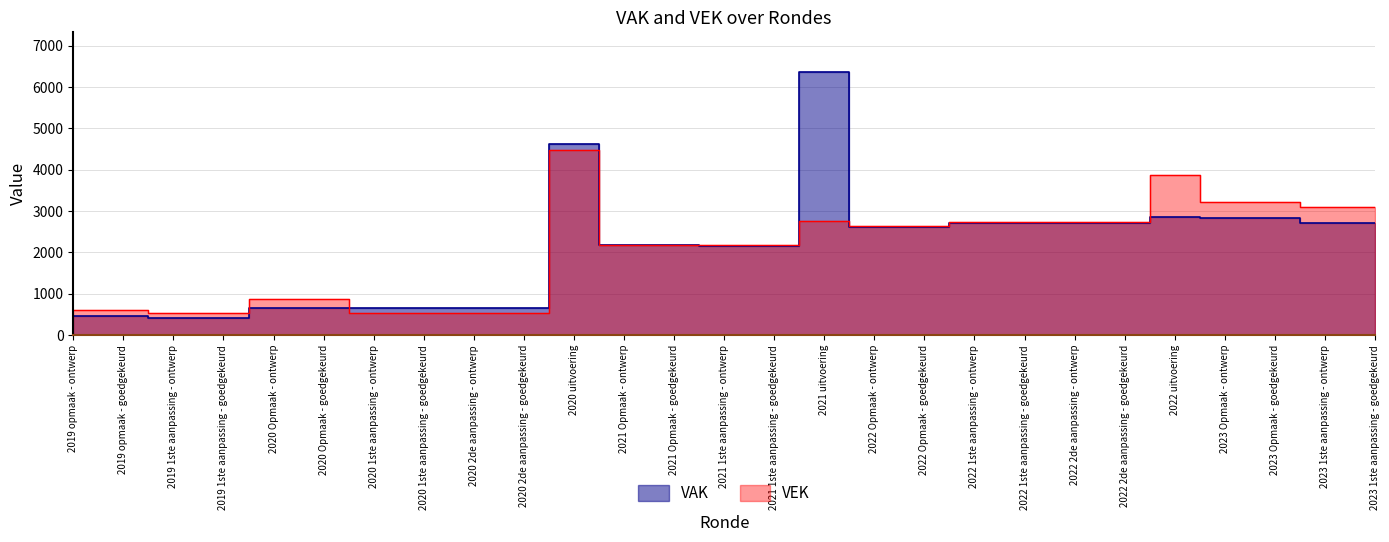

Reading left to right, what are all the values shown in this chart?

VAK: 2019 opmaak - ontwerp=463	2019 opmaak - goedgekeurd=463	2019 1ste aanpassing - ontwerp=412	2019 1ste aanpassing - goedgekeurd=412	2020 Opmaak - ontwerp=645	2020 Opmaak - goedgekeurd=645	2020 1ste aanpassing - ontwerp=651	2020 1ste aanpassing - goedgekeurd=651	2020 2de aanpassing - ontwerp=651	2020 2de aanpassing - goedgekeurd=651	2020 uitvoering=4617	2021 Opmaak - ontwerp=2168	2021 Opmaak - goedgekeurd=2168	2021 1ste aanpassing - ontwerp=2153	2021 1ste aanpassing - goedgekeurd=2153	2021 uitvoering=6374	2022 Opmaak - ontwerp=2613	2022 Opmaak - goedgekeurd=2613	2022 1ste aanpassing - ontwerp=2709	2022 1ste aanpassing - goedgekeurd=2709	2022 2de aanpassing - ontwerp=2709	2022 2de aanpassing - goedgekeurd=2709	2022 uitvoering=2851	2023 Opmaak - ontwerp=2839	2023 Opmaak - goedgekeurd=2839	2023 1ste aanpassing - ontwerp=2714	2023 1ste aanpassing - goedgekeurd=2714
VEK: 2019 opmaak - ontwerp=594	2019 opmaak - goedgekeurd=594	2019 1ste aanpassing - ontwerp=543	2019 1ste aanpassing - goedgekeurd=543	2020 Opmaak - ontwerp=859	2020 Opmaak - goedgekeurd=859	2020 1ste aanpassing - ontwerp=526	2020 1ste aanpassing - goedgekeurd=526	2020 2de aanpassing - ontwerp=526	2020 2de aanpassing - goedgekeurd=526	2020 uitvoering=4471	2021 Opmaak - ontwerp=2183	2021 Opmaak - goedgekeurd=2183	2021 1ste aanpassing - ontwerp=2168	2021 1ste aanpassing - goedgekeurd=2168	2021 uitvoering=2757	2022 Opmaak - ontwerp=2628	2022 Opmaak - goedgekeurd=2628	2022 1ste aanpassing - ontwerp=2724	2022 1ste aanpassing - goedgekeurd=2724	2022 2de aanpassing - ontwerp=2724	2022 2de aanpassing - goedgekeurd=2724	2022 uitvoering=3874	2023 Opmaak - ontwerp=3215	2023 Opmaak - goedgekeurd=3215	2023 1ste aanpassing - ontwerp=3090	2023 1ste aanpassing - goedgekeurd=3090